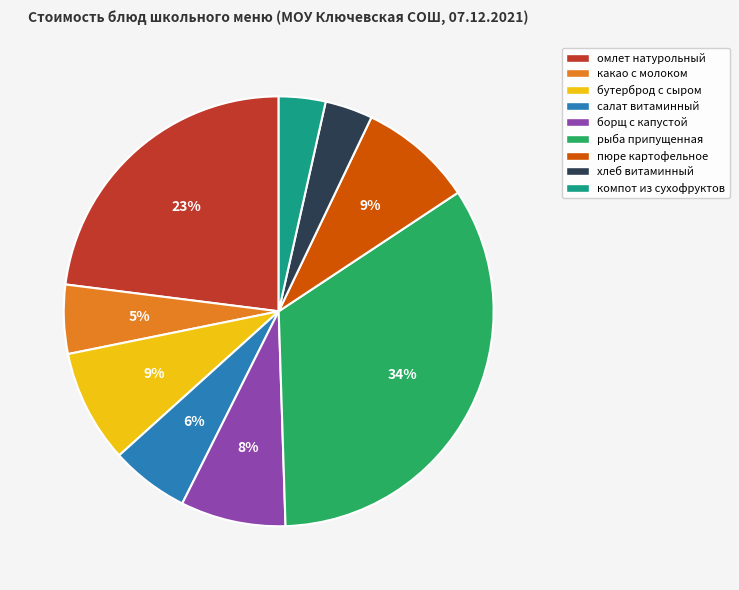

Combined, do борщ с капустой and какао с молоком account for over 50%?

No